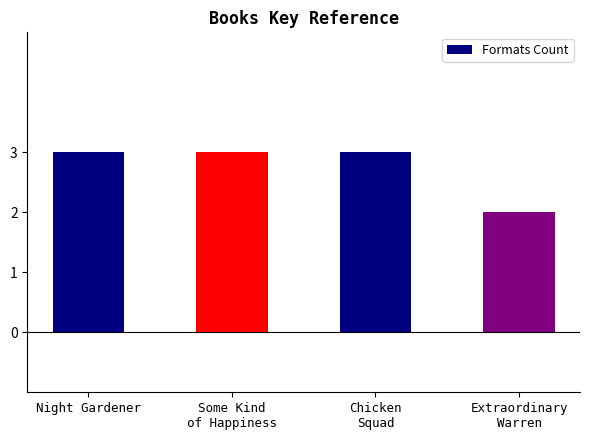

What is the sum of all values?

11